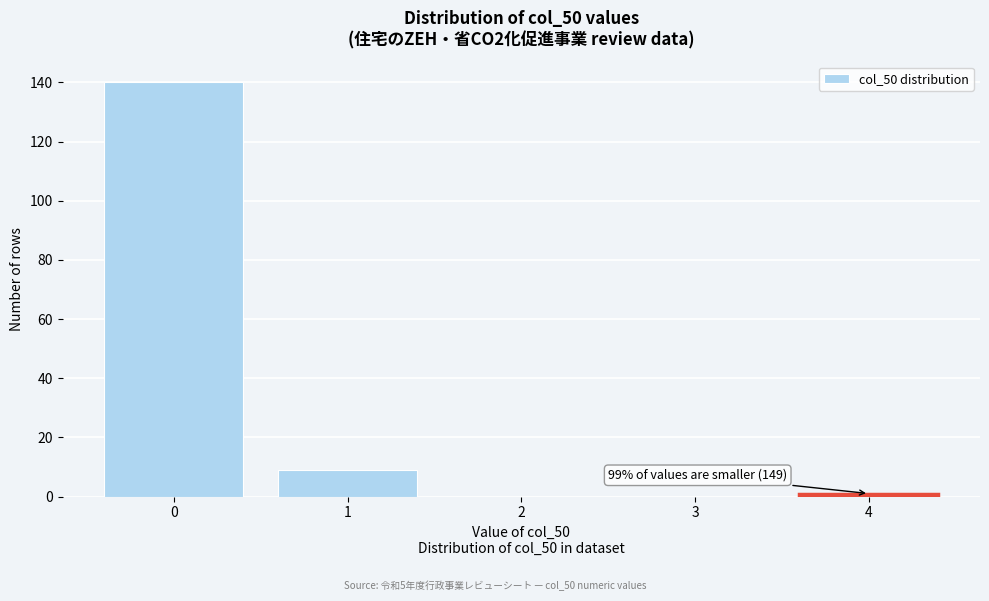

Reading right to left, transcribe all the data shown in this chart.

4=1	3=0	2=0	1=9	0=140